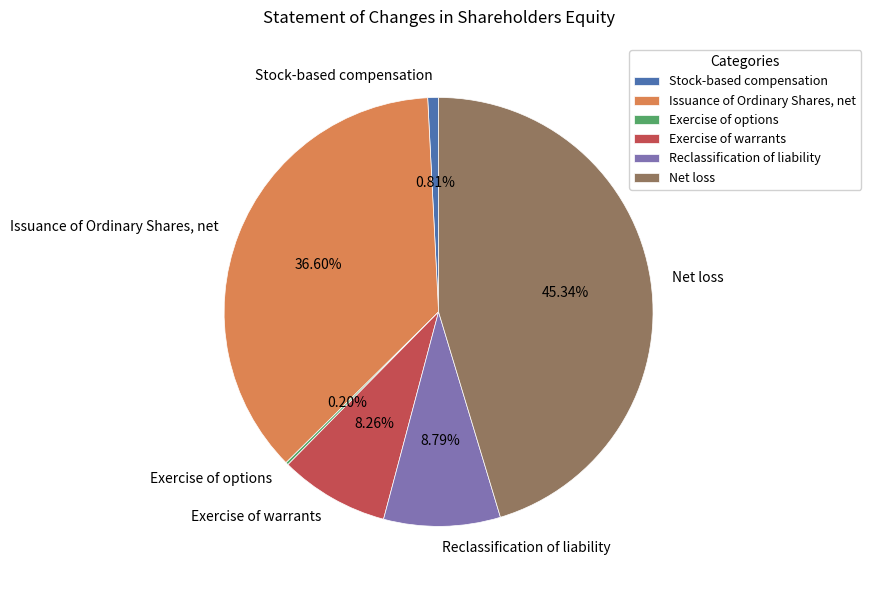

Which category has the biggest portion of the pie?

Net loss